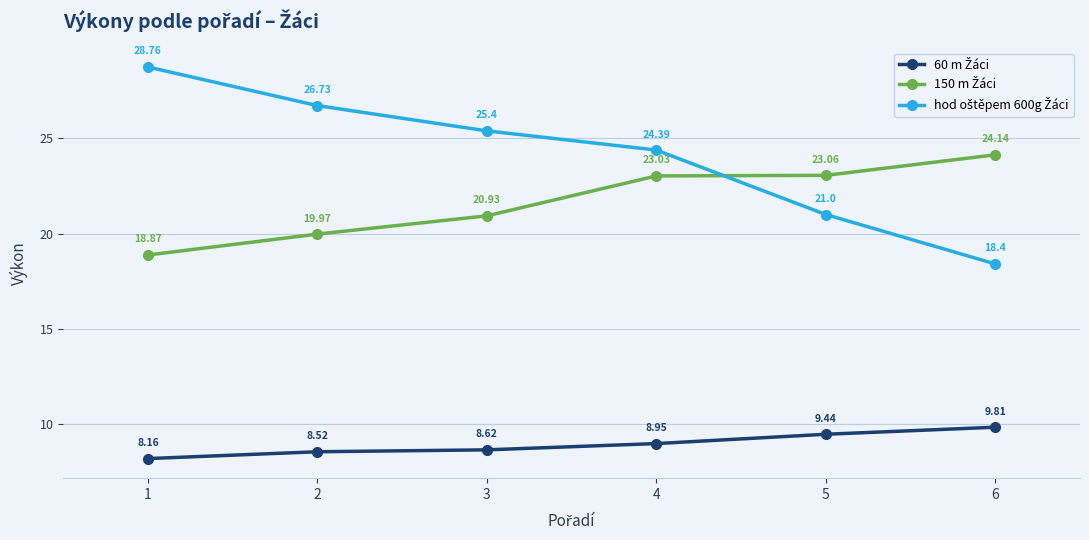

At which category is the sum across all series the highest?

4